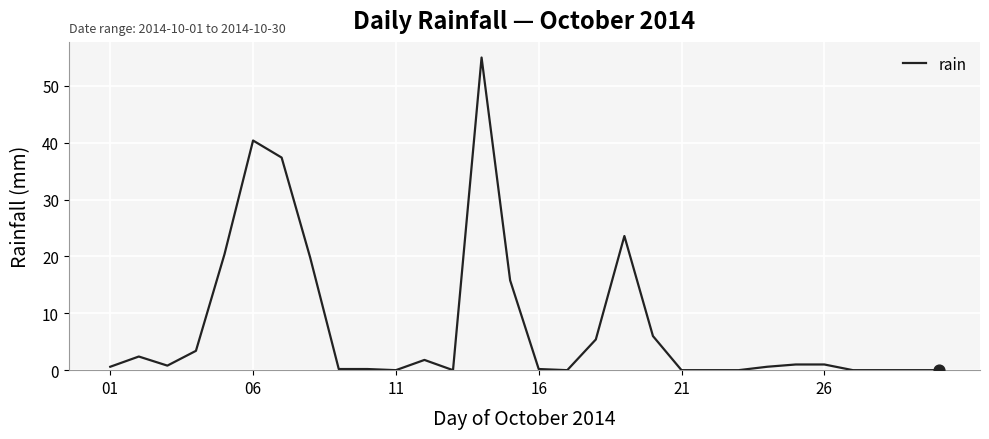

What is the greatest value displayed?

55.0